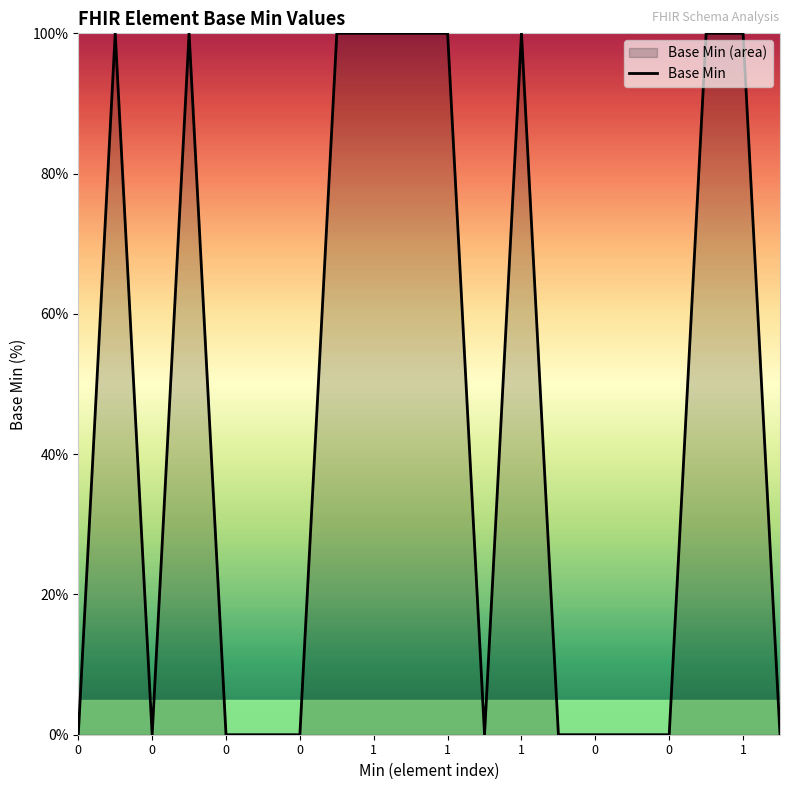

Does the chart display data point markers on the line(s)?

No